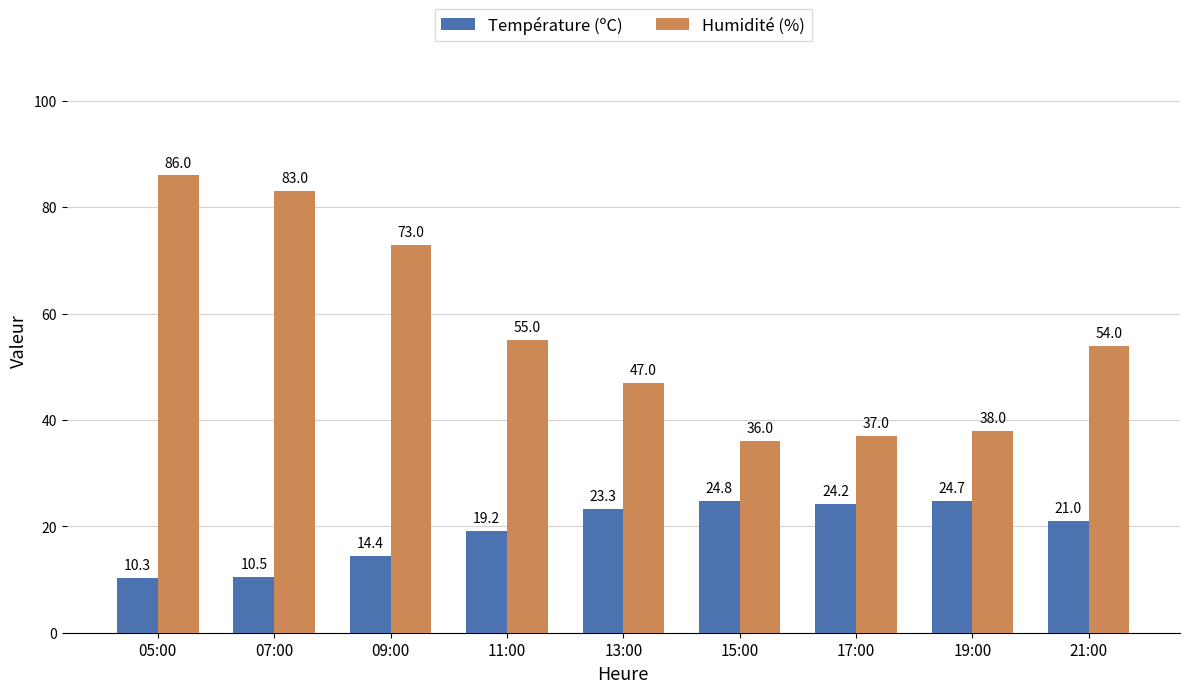

What are all the series names shown in the legend?

Température (ºC), Humidité (%)